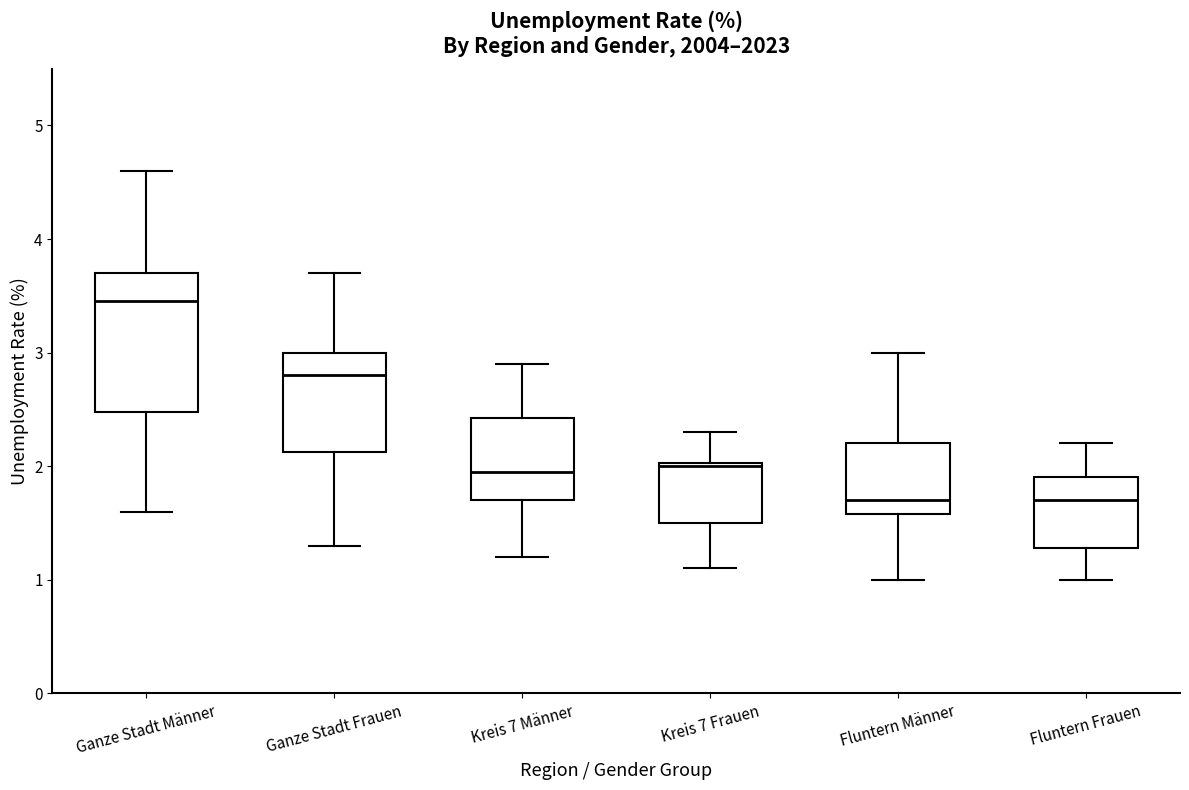

Reading left to right, read every box against the y-axis: the position of its median line, the range the box covers, and the ends of its whiskers. The values are not printed on the chart, so give them approximately, as read against the axis.

Ganze Stadt Männer: median 3.5, box 2.5 to 3.7, whiskers 1.6 to 4.6
Ganze Stadt Frauen: median 2.8, box 2.1 to 3.0, whiskers 1.3 to 3.7
Kreis 7 Männer: median 2.0, box 1.7 to 2.4, whiskers 1.2 to 2.9
Kreis 7 Frauen: median 2.0, box 1.5 to 2.0, whiskers 1.1 to 2.3
Fluntern Männer: median 1.7, box 1.6 to 2.2, whiskers 1.0 to 3.0
Fluntern Frauen: median 1.7, box 1.3 to 1.9, whiskers 1.0 to 2.2